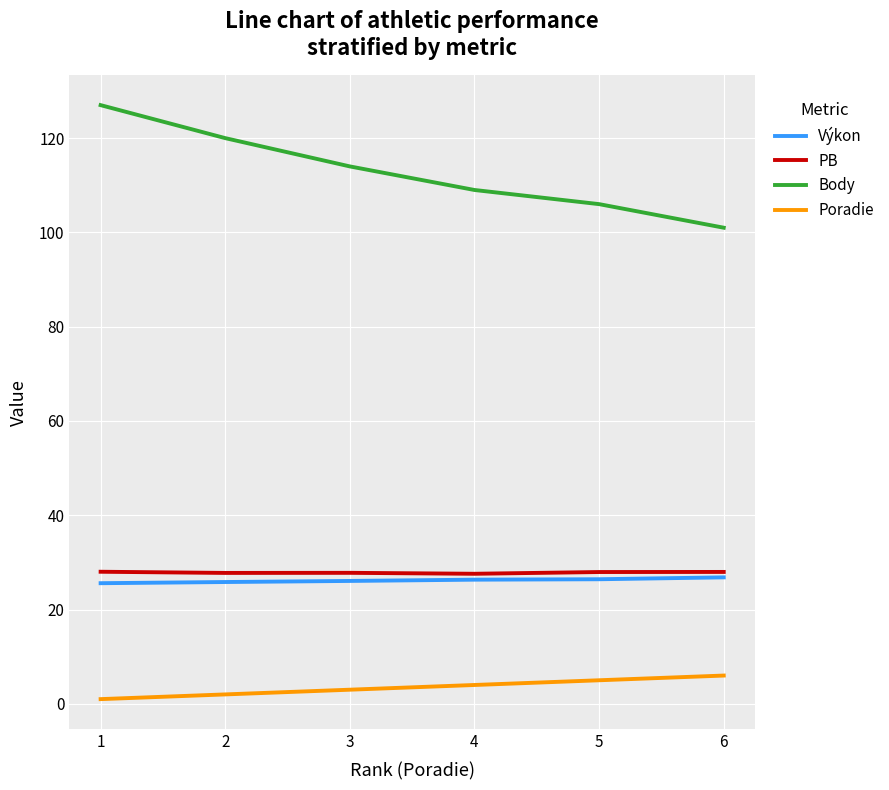

True or false: PB and Body intersect in this chart.

False